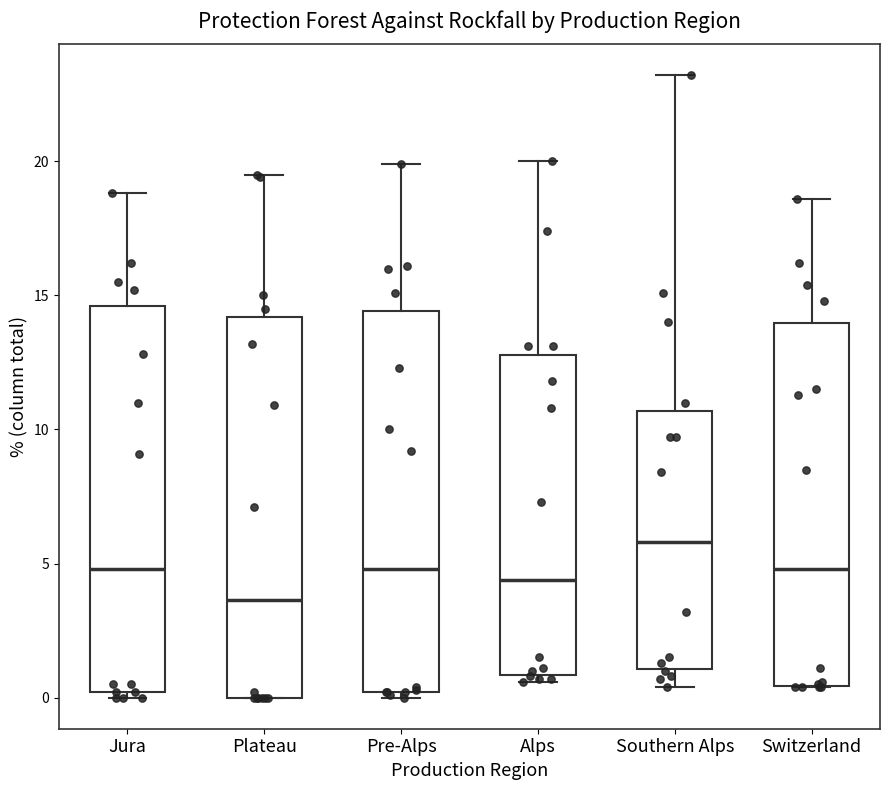

Where does the upper whisker of the box for Plateau end on the y-axis? The values are not printed on the chart, so give them approximately, as read against the axis.

19.5